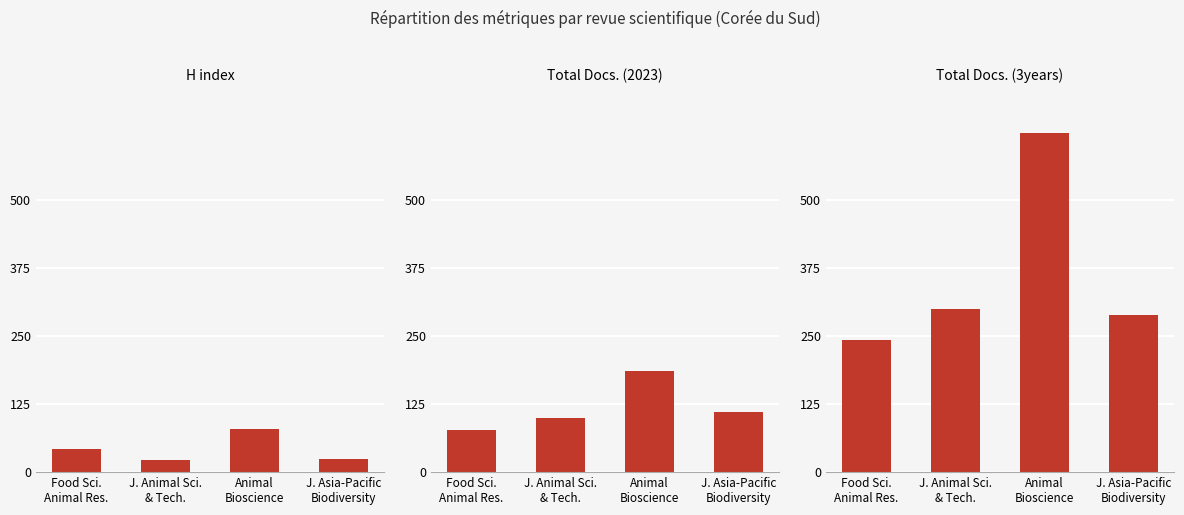

Which series has the largest range (max minus min)?

Total Docs. (3years)